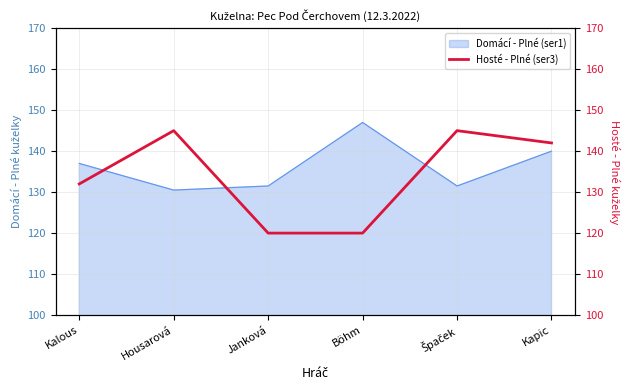

What is the label of the 1st point from the left?

Kalous